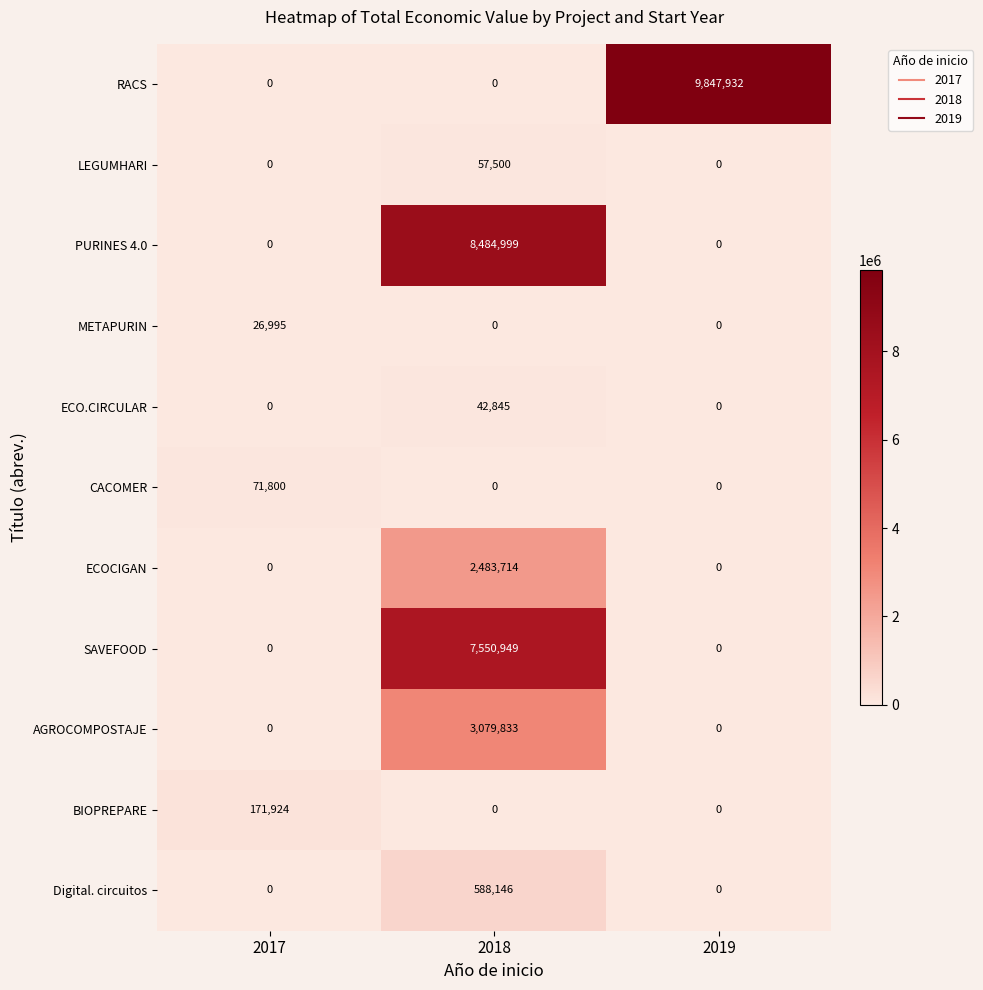

Between 2017 and 2018, which series saw the biggest shift?

PURINES 4.0